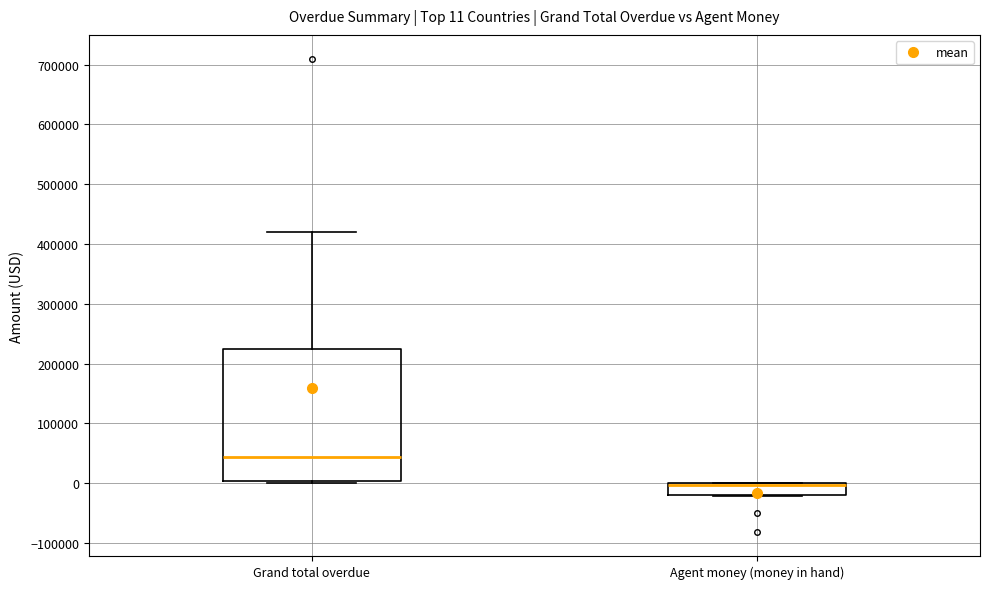

Comparing the boxes themselves (not the whiskers), which one is the tallest?

Grand total overdue